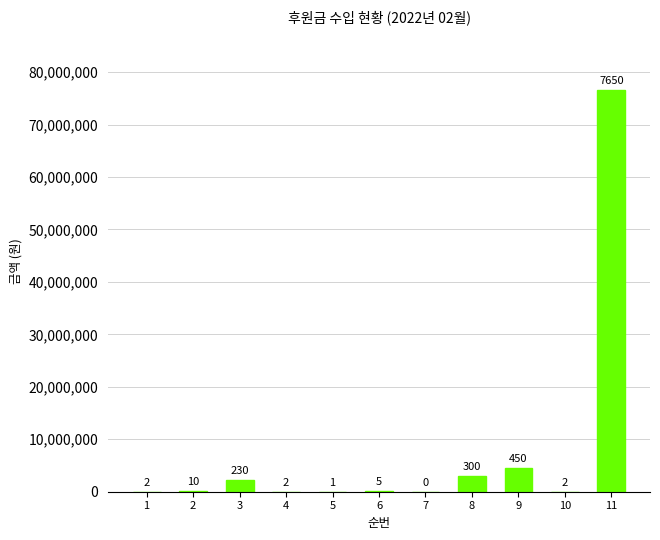

List the labels in order of value, smallest first.

7, 5, 1, 4, 10, 6, 2, 3, 8, 9, 11